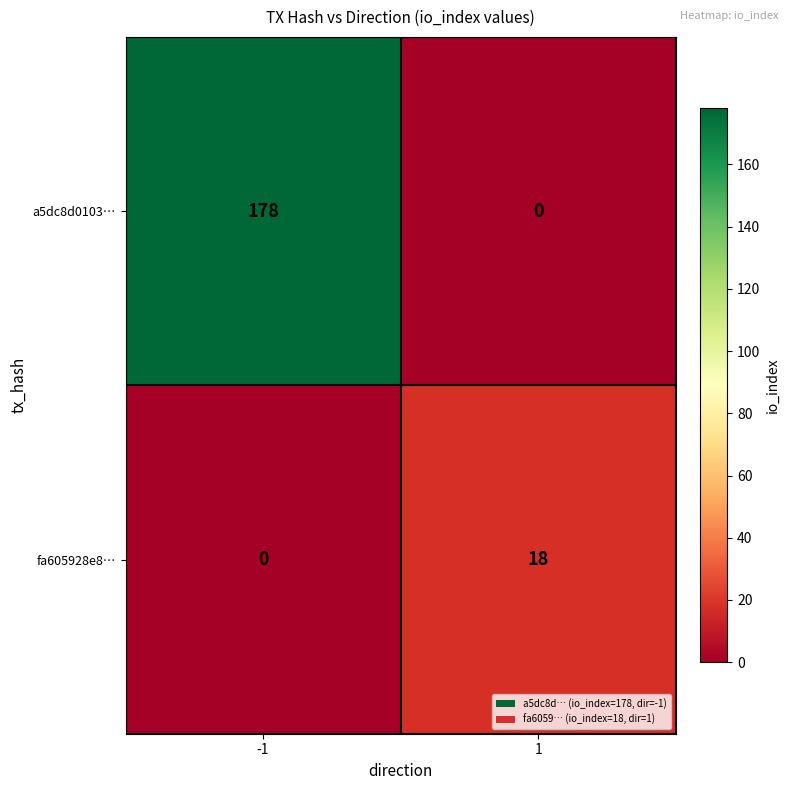

Which series changed the most between -1 and 1?

a5dc8d0103…